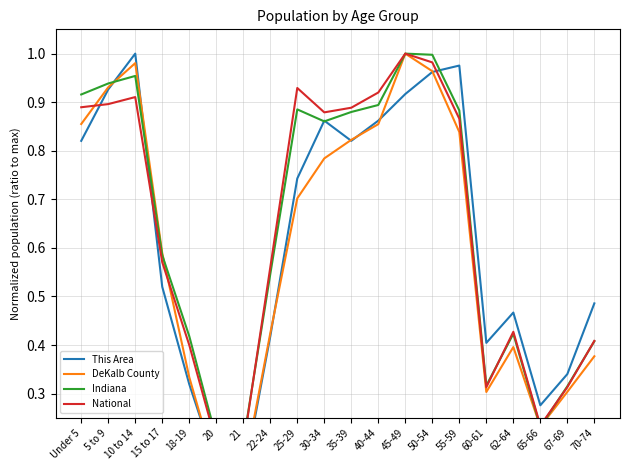

Reading left to right, transcribe all the data shown in this chart.

This Area: Under 5=0.8	5 to 9=0.9	10 to 14=1.0	15 to 17=0.5	18-19=0.3	20=0.2	21=0.1	22-24=0.4	25-29=0.7	30-34=0.9	35-39=0.8	40-44=0.9	45-49=0.9	50-54=1.0	55-59=1.0	60-61=0.4	62-64=0.5	65-66=0.3	67-69=0.3	70-74=0.5
DeKalb County: Under 5=0.9	5 to 9=0.9	10 to 14=1.0	15 to 17=0.6	18-19=0.3	20=0.1	21=0.1	22-24=0.4	25-29=0.7	30-34=0.8	35-39=0.8	40-44=0.9	45-49=1.0	50-54=1.0	55-59=0.8	60-61=0.3	62-64=0.4	65-66=0.2	67-69=0.3	70-74=0.4
Indiana: Under 5=0.9	5 to 9=0.9	10 to 14=1.0	15 to 17=0.6	18-19=0.4	20=0.2	21=0.2	22-24=0.5	25-29=0.9	30-34=0.9	35-39=0.9	40-44=0.9	45-49=1.0	50-54=1.0	55-59=0.9	60-61=0.3	62-64=0.4	65-66=0.2	67-69=0.3	70-74=0.4
National: Under 5=0.9	5 to 9=0.9	10 to 14=0.9	15 to 17=0.6	18-19=0.4	20=0.2	21=0.2	22-24=0.6	25-29=0.9	30-34=0.9	35-39=0.9	40-44=0.9	45-49=1.0	50-54=1.0	55-59=0.9	60-61=0.3	62-64=0.4	65-66=0.2	67-69=0.3	70-74=0.4